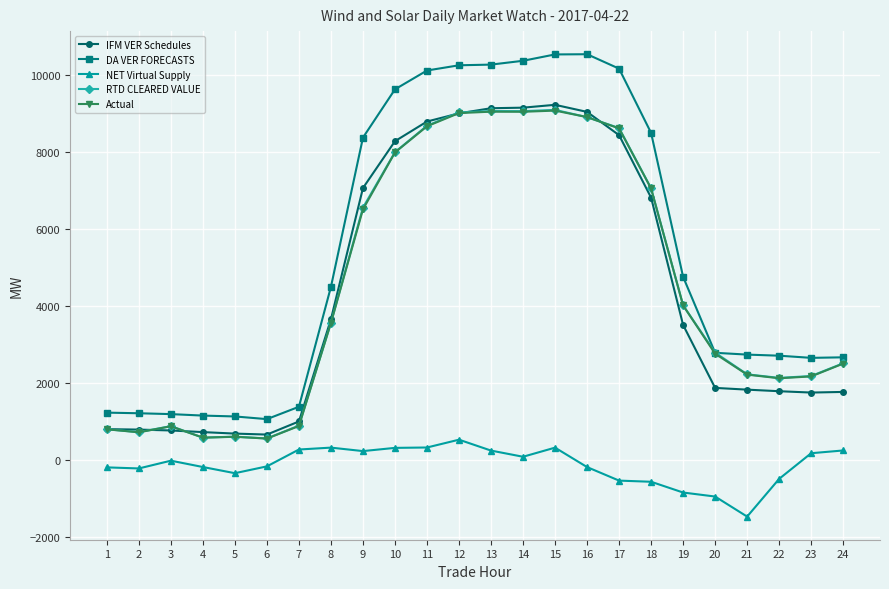

What is the average value of the DA VER FORECASTS series?

5418.9